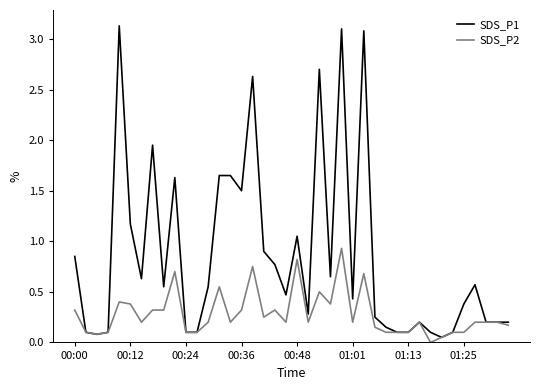

What is the maximum value shown in the chart?

3.1